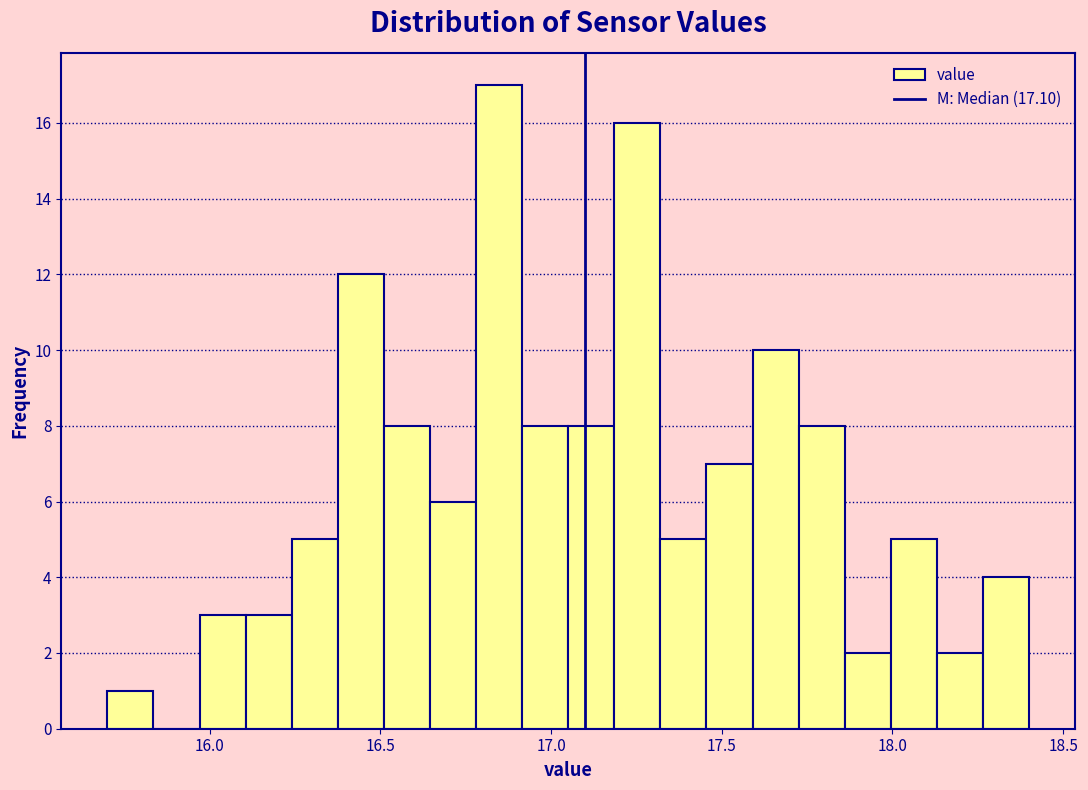

Read against the x-axis, roughly where is the centre of the tallest bar?

16.85